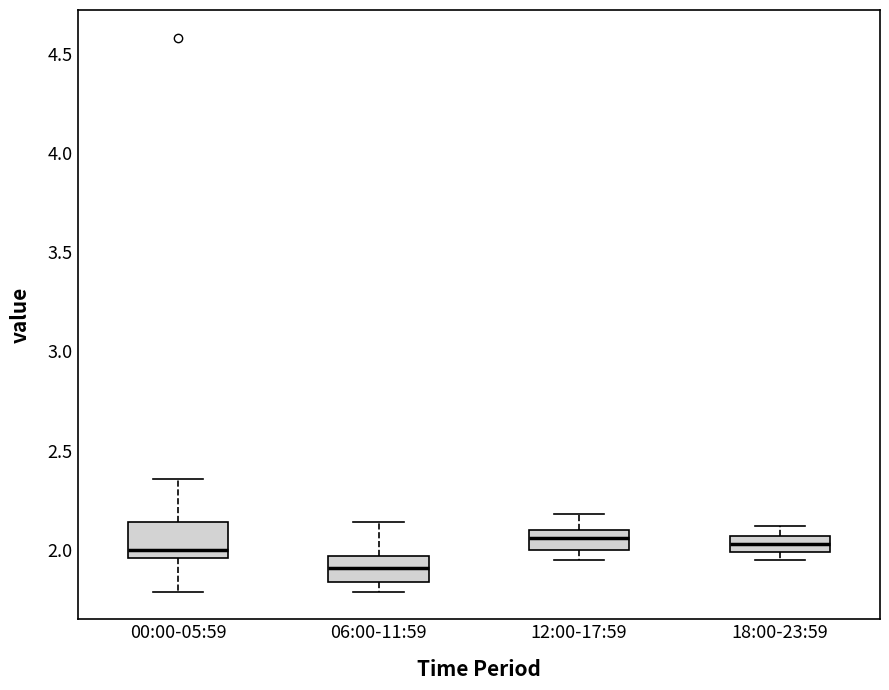

Which box is the tallest, from its lower edge to its upper edge?

00:00-05:59